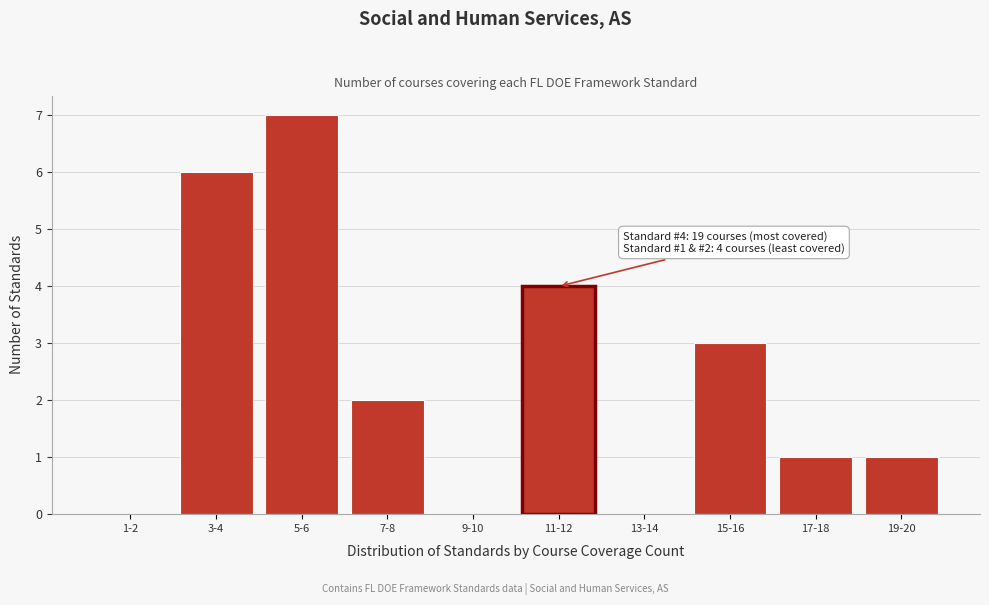

Reading left to right, transcribe all the data shown in this chart.

1-2=0	3-4=6	5-6=7	7-8=2	9-10=0	11-12=4	13-14=0	15-16=3	17-18=1	19-20=1